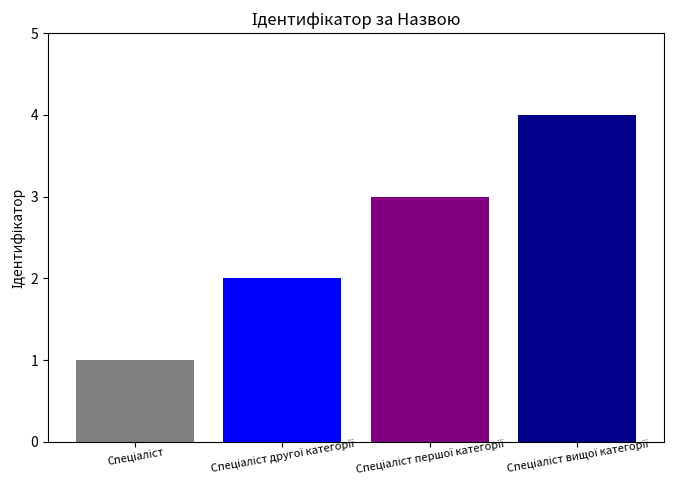

What is the maximum value shown in the chart?

4